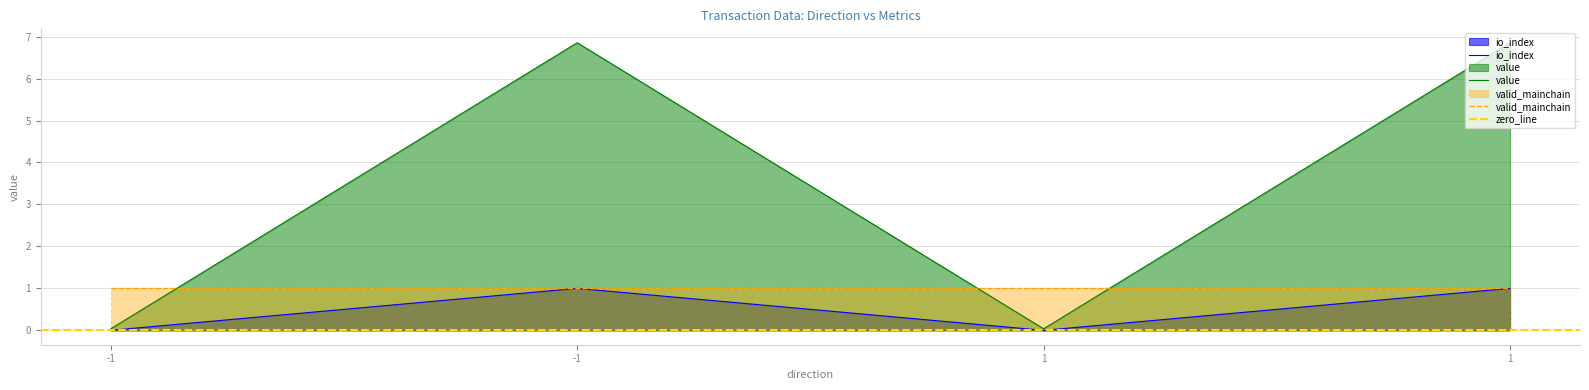

Which category has the lowest value in the value series?

-1